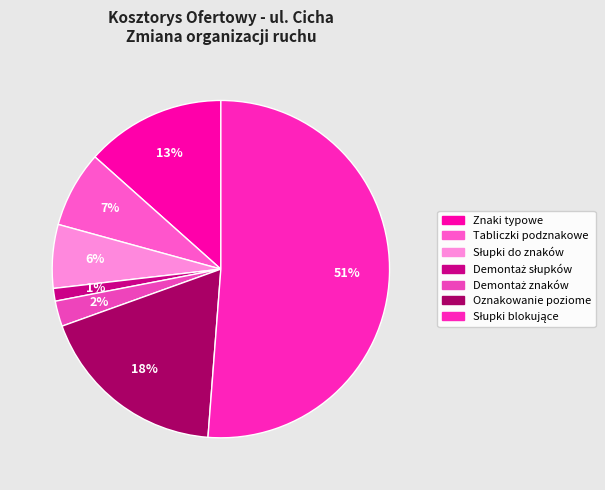

Is there a majority slice in this chart?

Yes